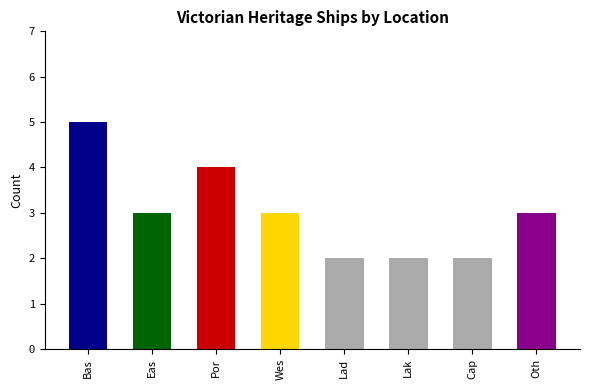

Reading right to left, what are all the values shown in this chart?

Other=3	Cape Schanck=2	Lakes Entrance=2	Lady Bay=2	West Coast=3	Port Phillip=4	East Coast=3	Bass Strait=5